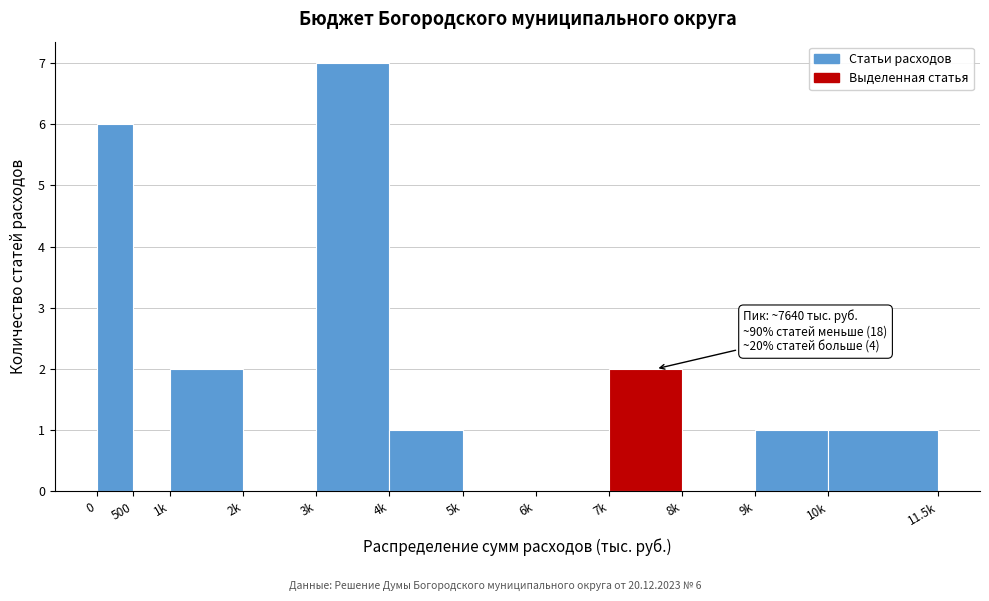

Reading left to right, transcribe all the data shown in this chart.

0=6	500=0	1k=2	2k=0	3k=7	4k=1	5k=0	6k=0	7k=2	8k=0	9k=1	10k=1